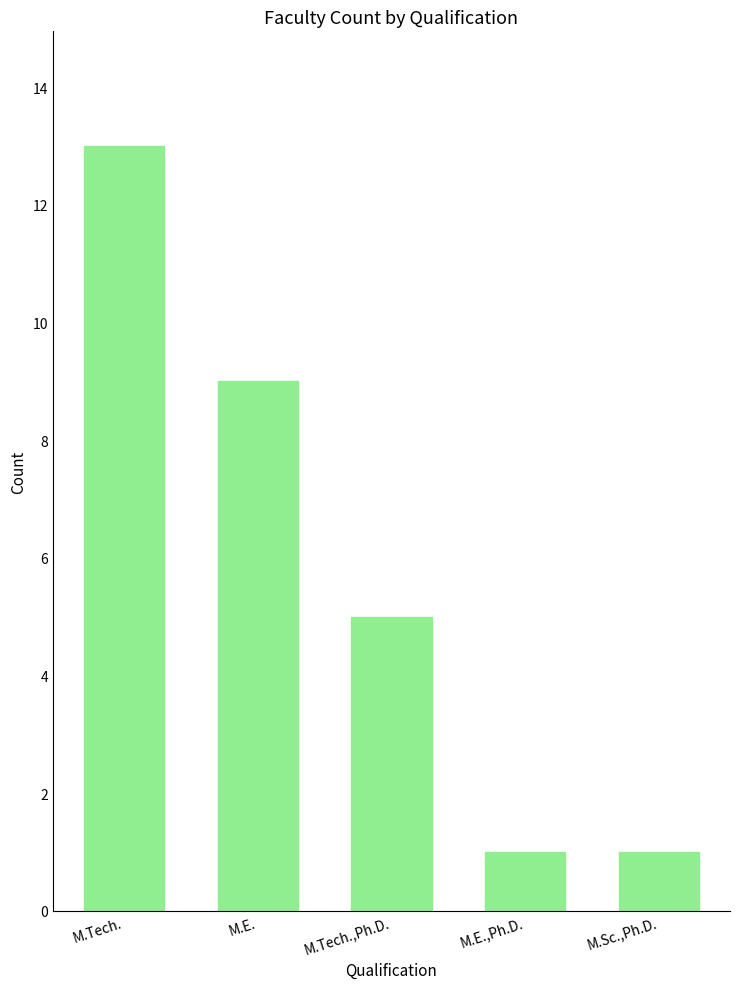

Reading left to right, what are all the values shown in this chart?

13	9	5	1	1